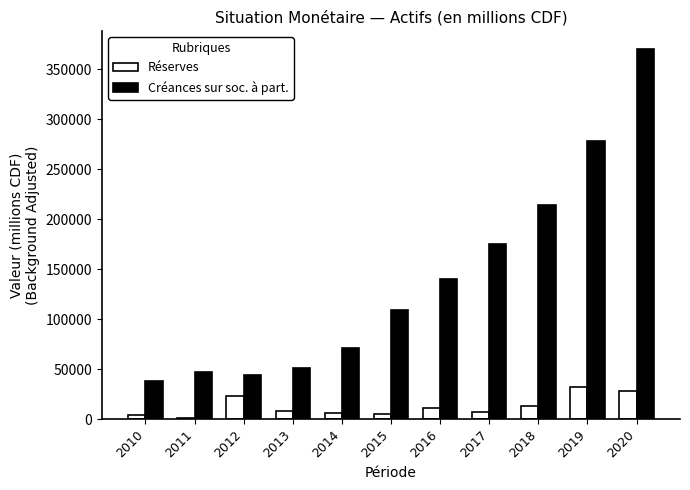

What is the value of the Réserves bar at the 5th from the left?

5845.7